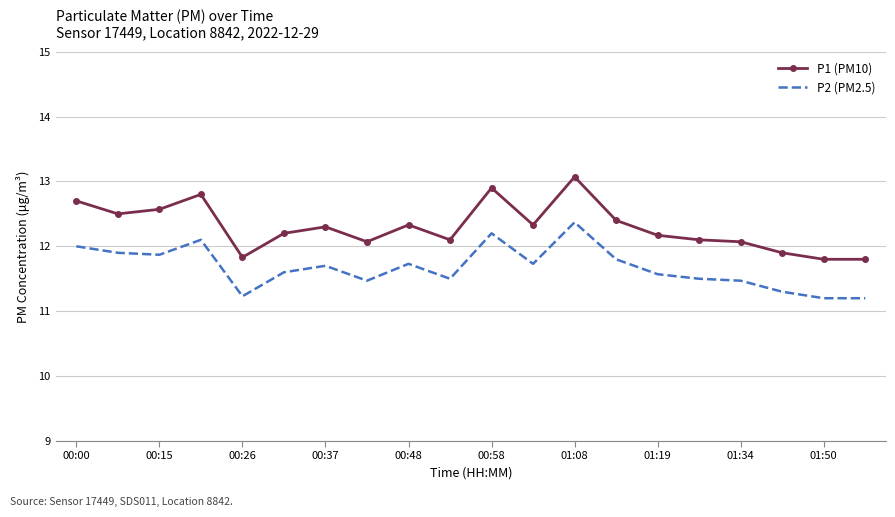

Which series has the largest range (max minus min)?

P1 (PM10)